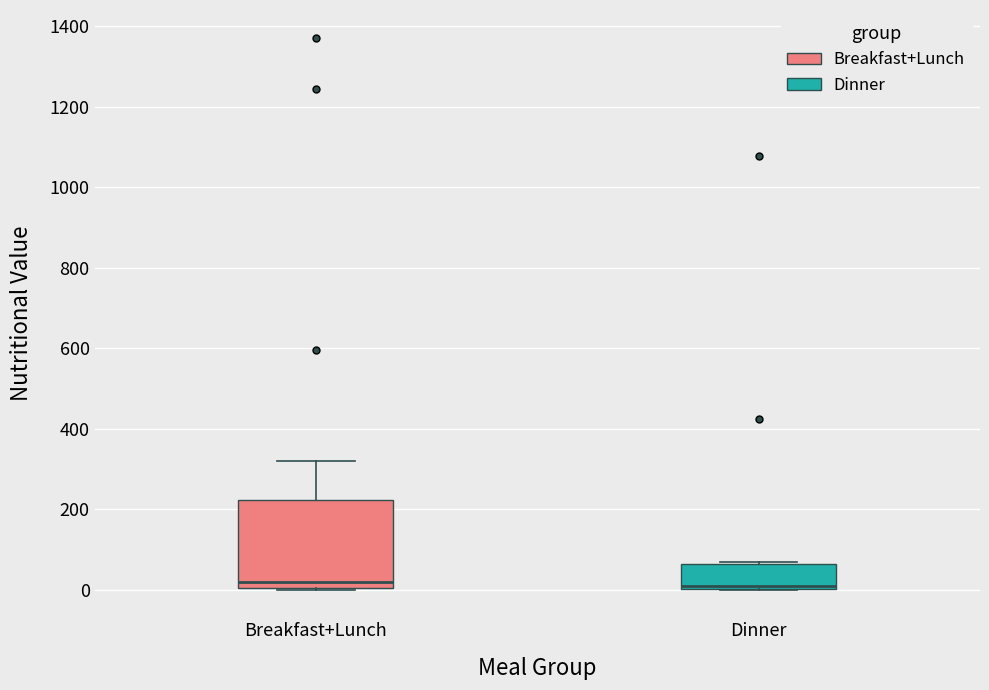

Where is the lower edge of the box for Breakfast+Lunch on the y-axis? The values are not printed on the chart, so give them approximately, as read against the axis.

0